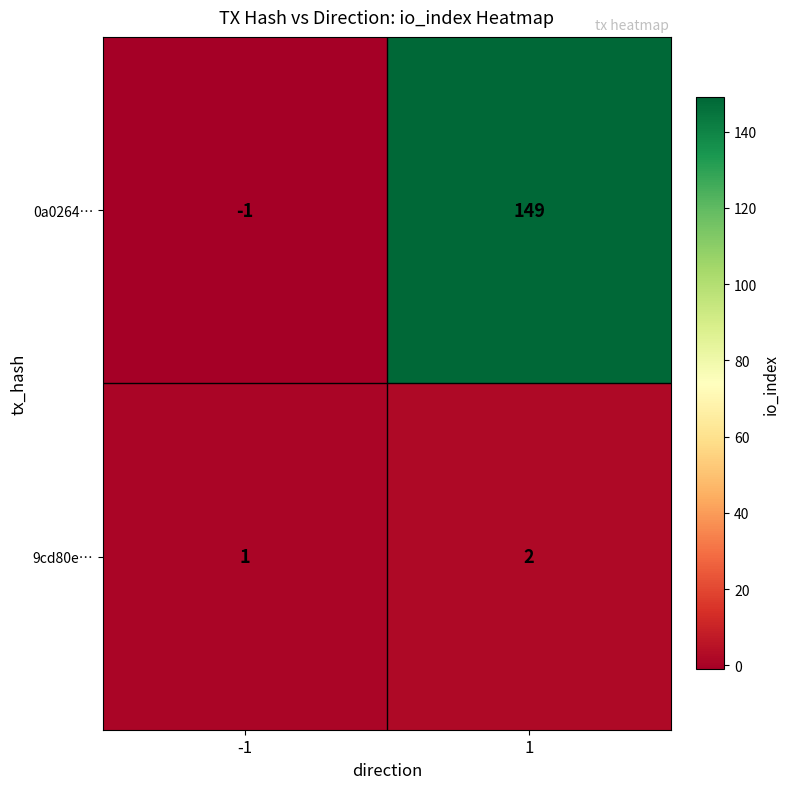

Reading left to right, extract all data points from this chart.

0a0264…: -1=-1	1=149
9cd80e…: -1=1	1=2